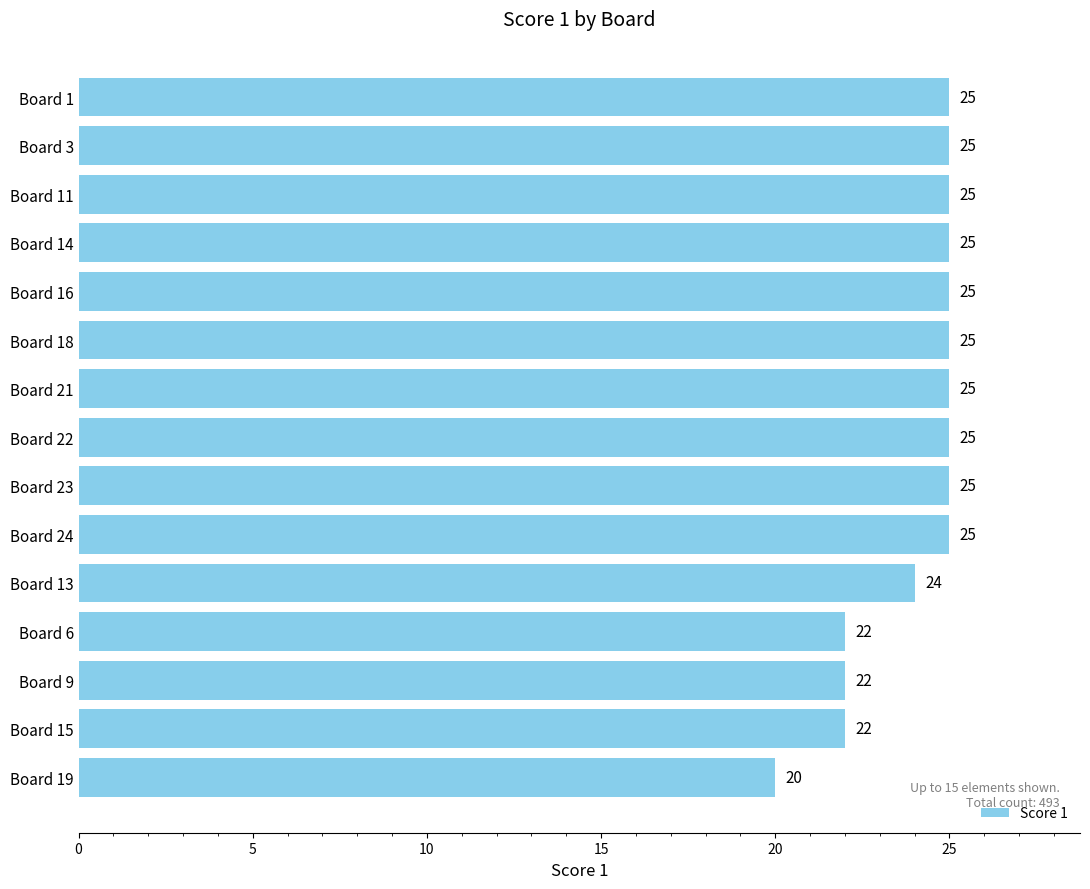

What is the label of the 5th bar from the bottom?

Board 13